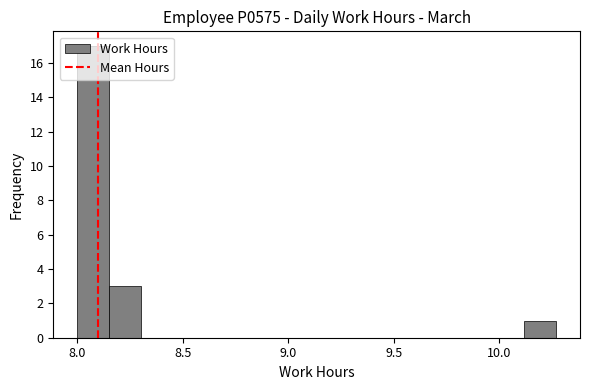

Around what value on the x-axis is the tallest bar? Give the approximate position of its centre, as read against the axis.

8.10